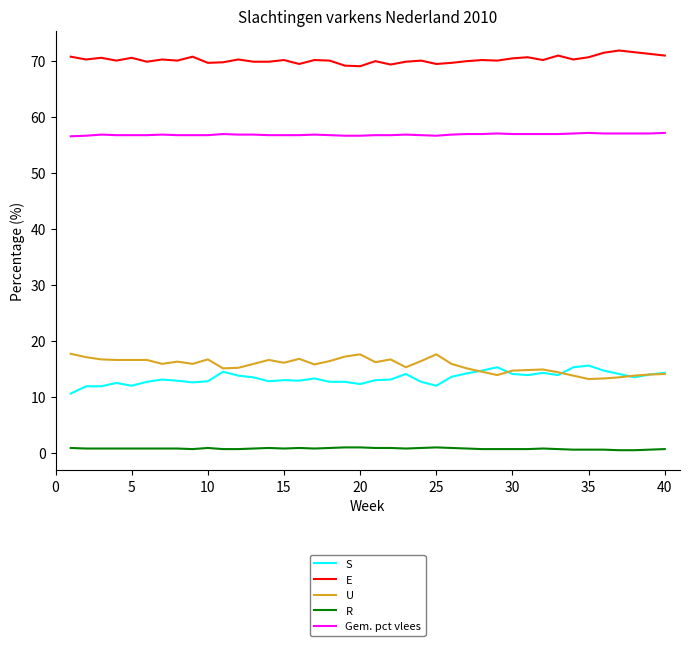

True or false: S and Gem. pct vlees cross at least once.

False